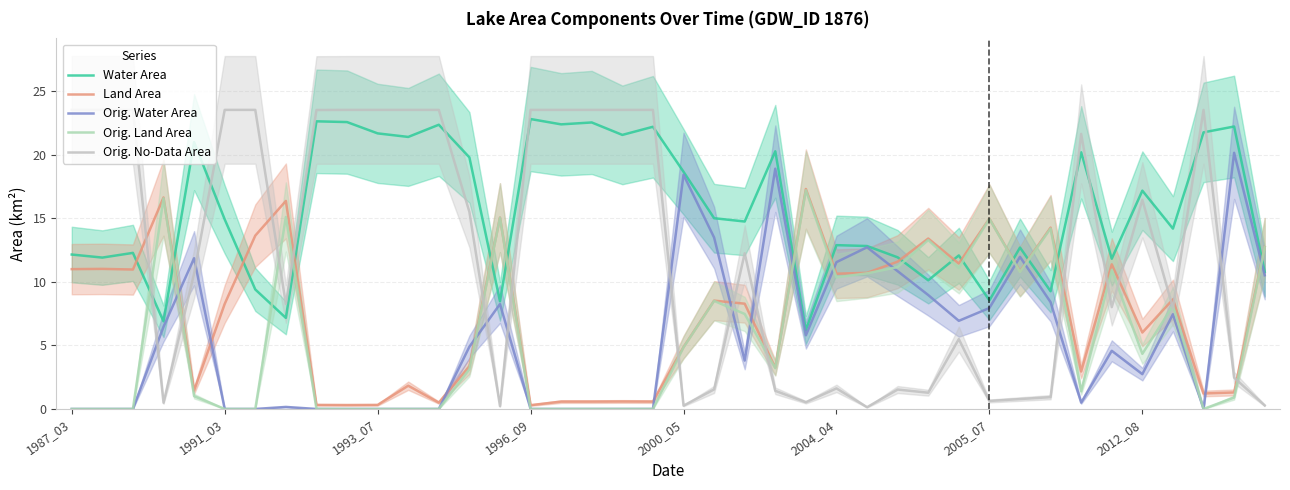

What is the approximate value of Orig. No-Data Area at 21?

1.5